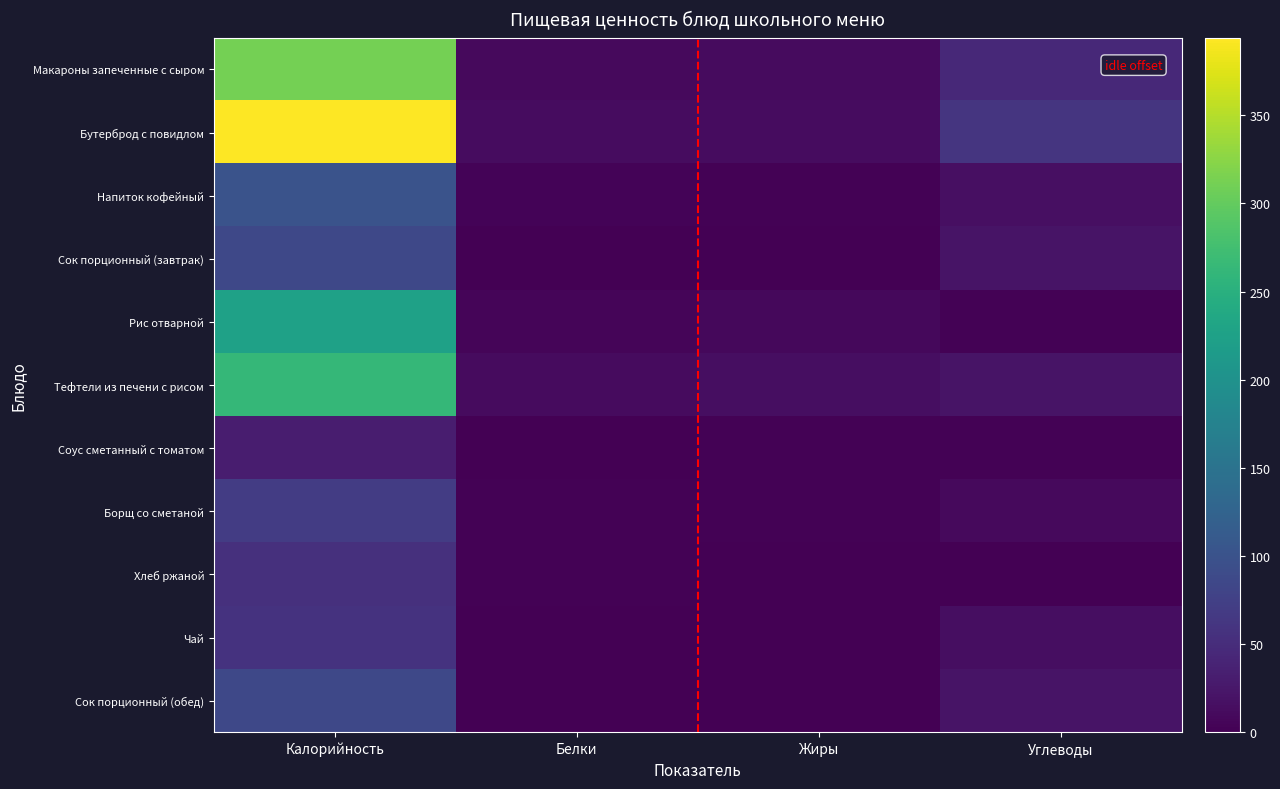

Which category has the highest value across all series?

Калорийность